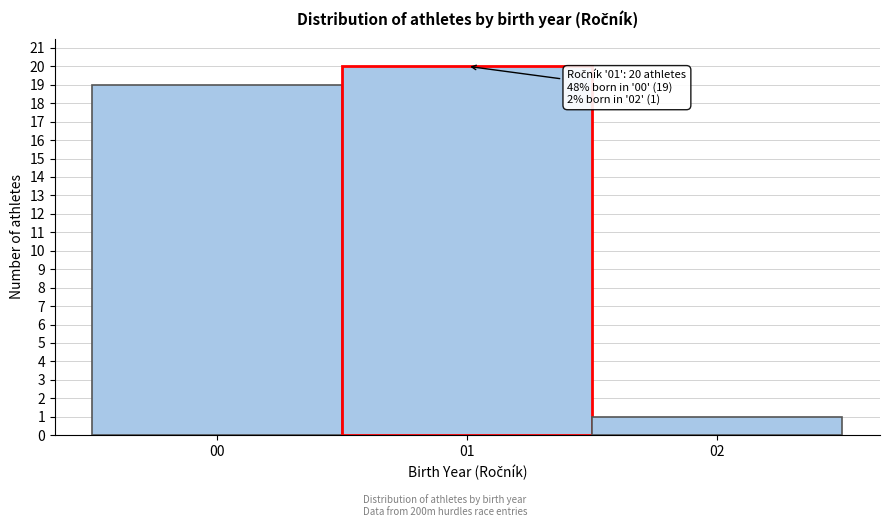

Over which range of the x-axis is the bar tallest?

0.5 to 1.5